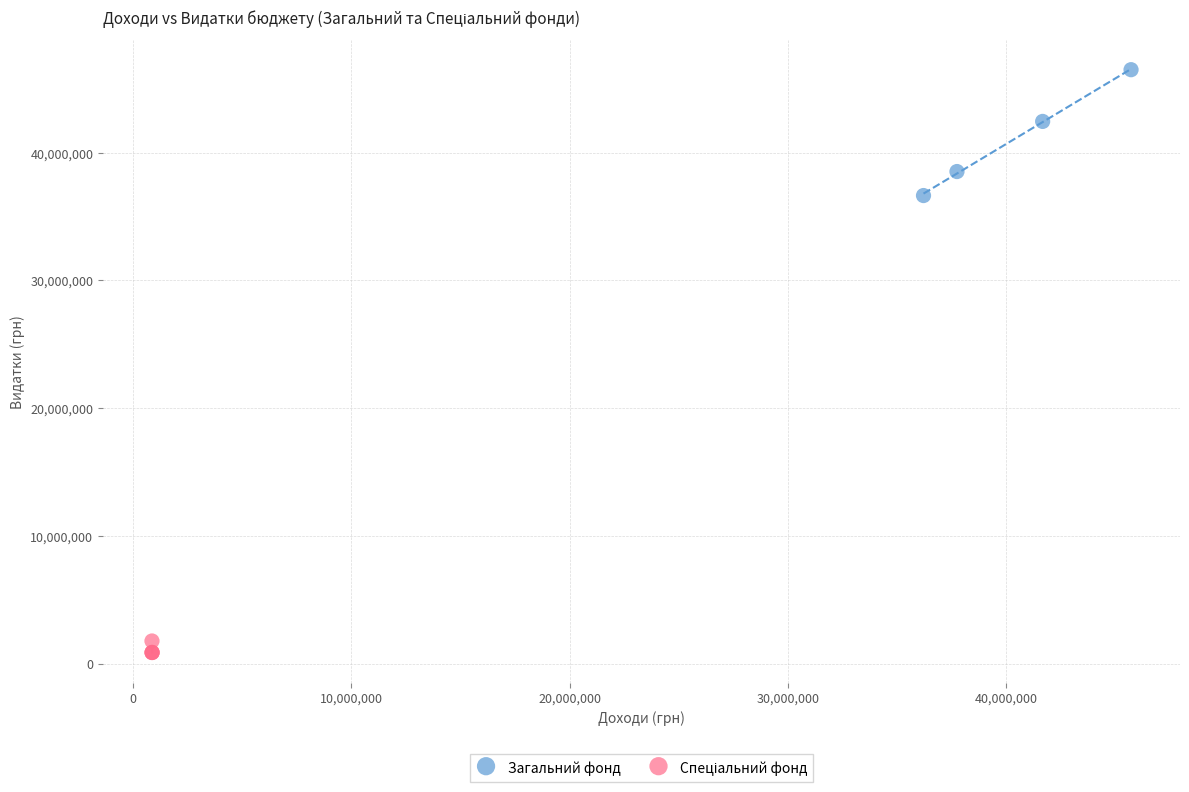

Which series has the widest spread of Y values?

Загальний фонд